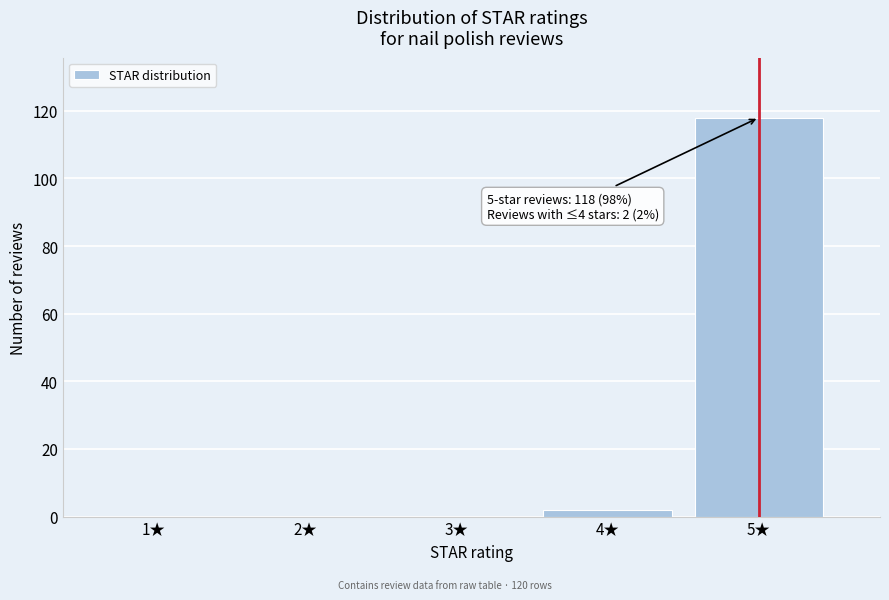

Reading left to right, transcribe all the data shown in this chart.

1★=0	2★=0	3★=0	4★=2	5★=118